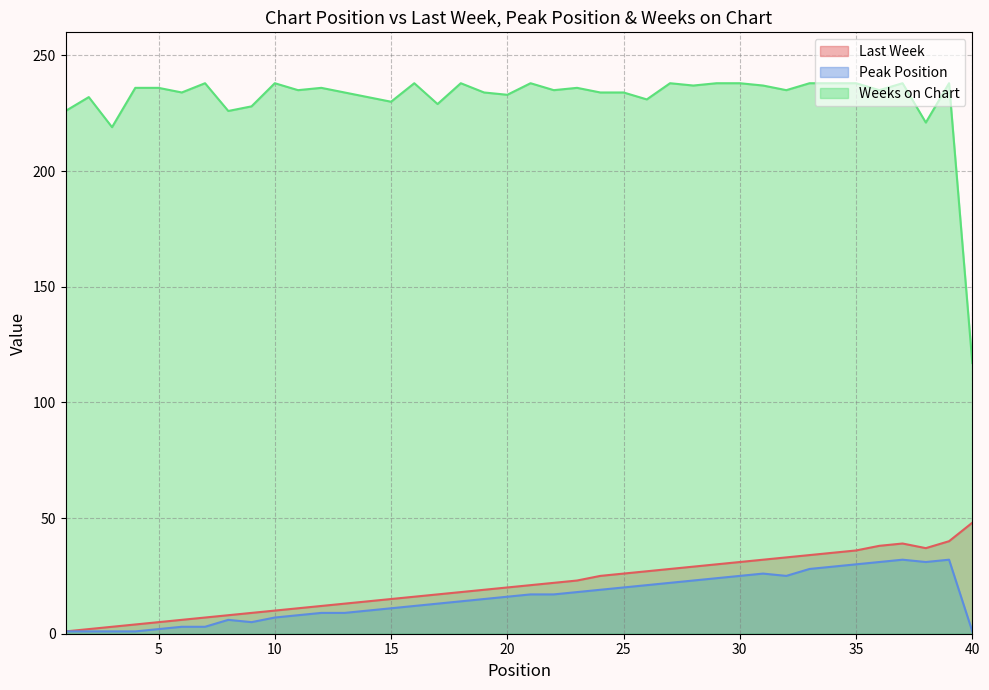

Rank the categories by Weeks on Chart value from highest to lowest.

7, 10, 16, 18, 21, 27, 29, 30, 33, 34, 35, 37, 39, 28, 31, 4, 5, 12, 23, 11, 22, 32, 36, 6, 13, 19, 24, 25, 20, 2, 14, 26, 15, 17, 9, 1, 8, 38, 3, 40